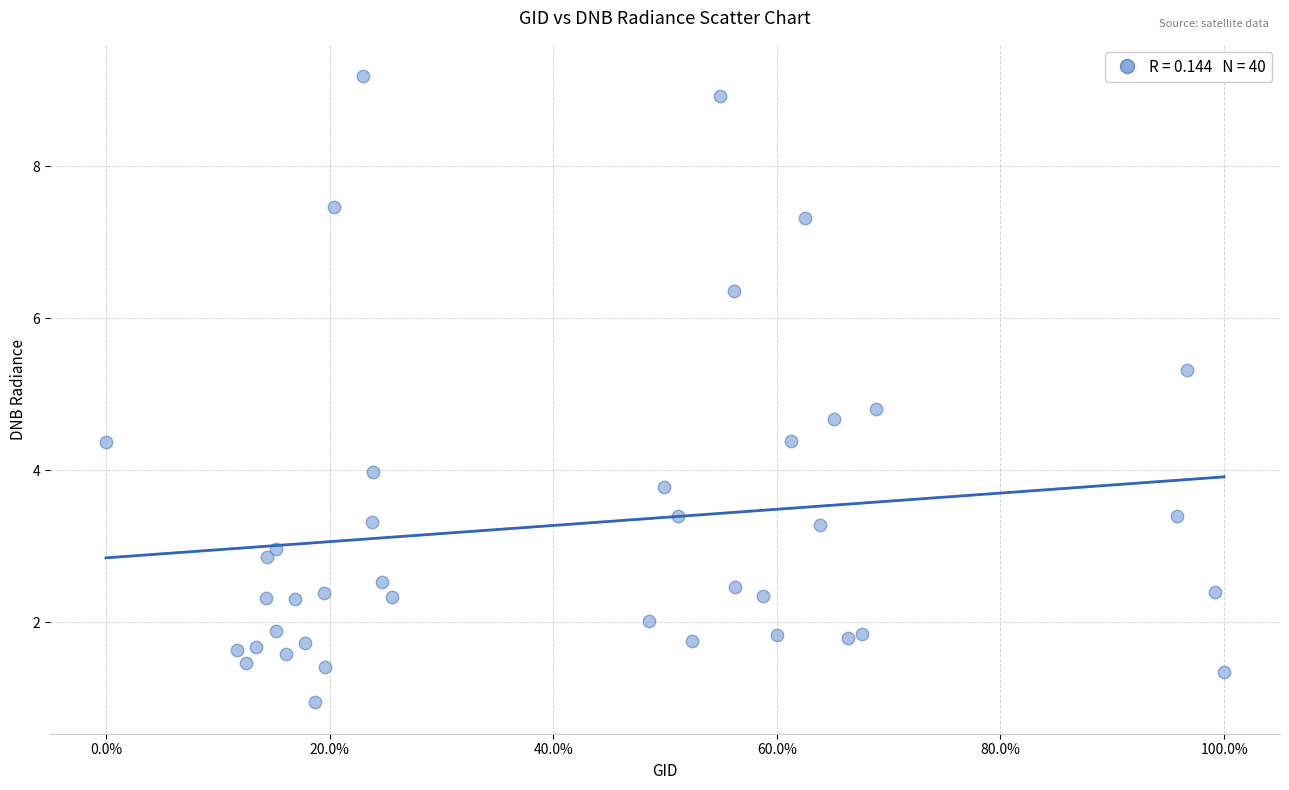

What Y value in the scatter plot is closest to 5?

4.8